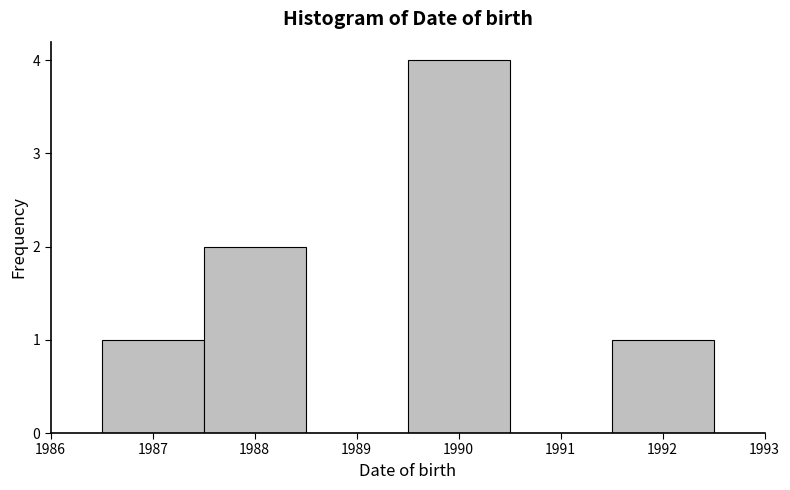

Reading left to right, transcribe this chart: for each bar, give the range it covers on the x-axis and its height. The values are not printed on the chart, so give them approximately, as read against the axis.

1986.5 to 1987.5: 1
1987.5 to 1988.5: 2
1988.5 to 1989.5: 0
1989.5 to 1990.5: 4
1990.5 to 1991.5: 0
1991.5 to 1992.5: 1